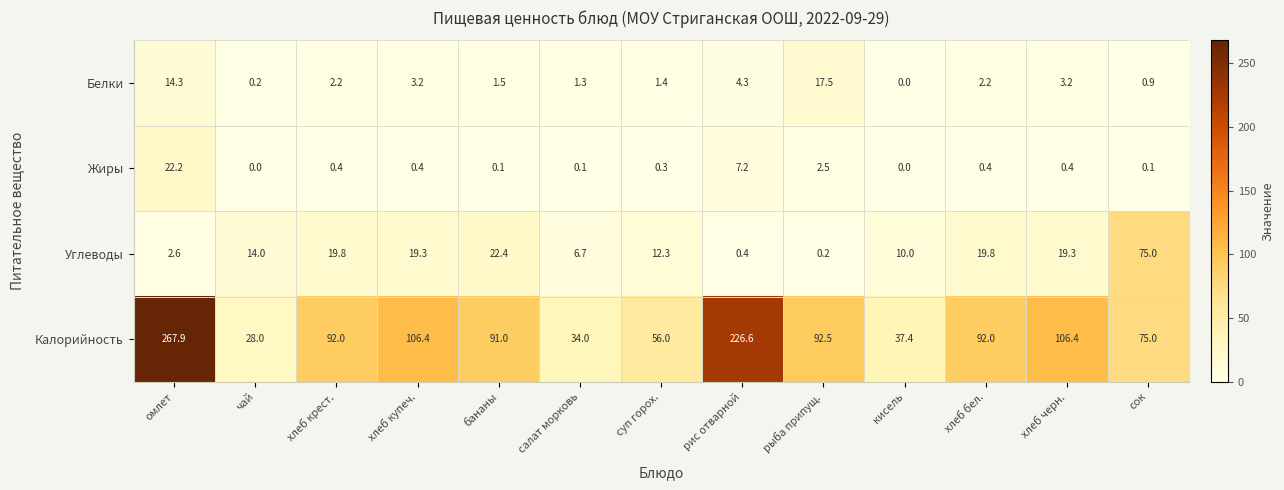

Which series changed the most between рыба припущ. and хлеб черн.?

Углеводы